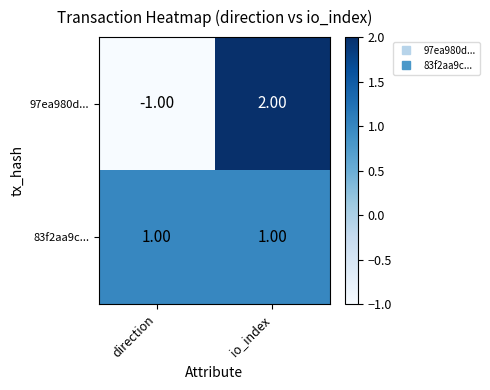

How many distinct data groups are displayed?

2